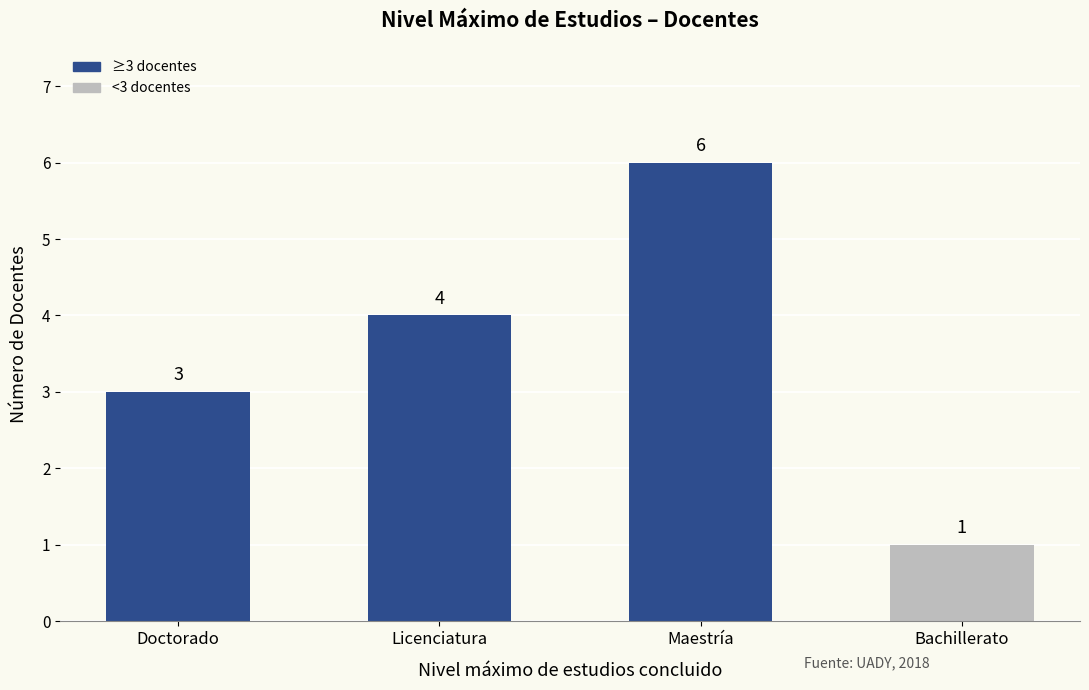

At which label is the value closest to 3?

Doctorado